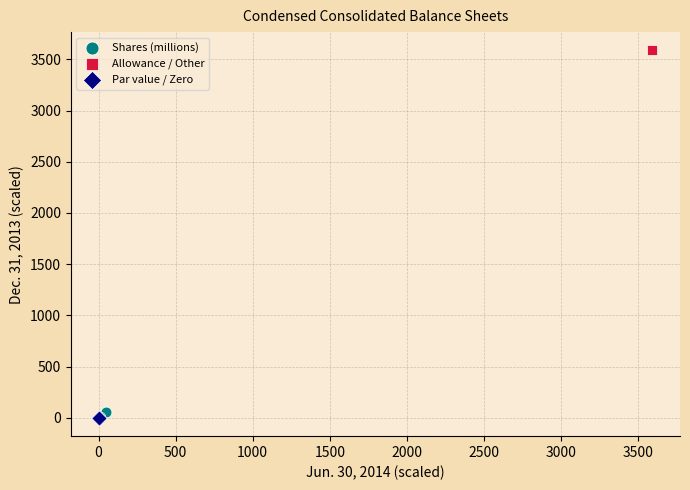

What are all the series names shown in the legend?

Shares (millions), Allowance / Other, Par value / Zero